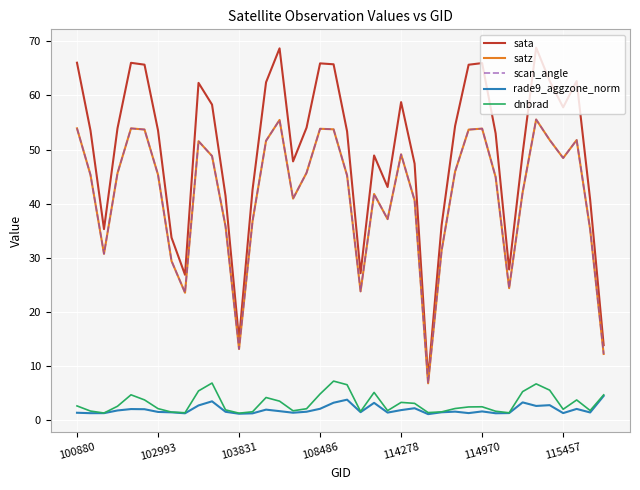

Does the chart display data point markers on the line(s)?

No